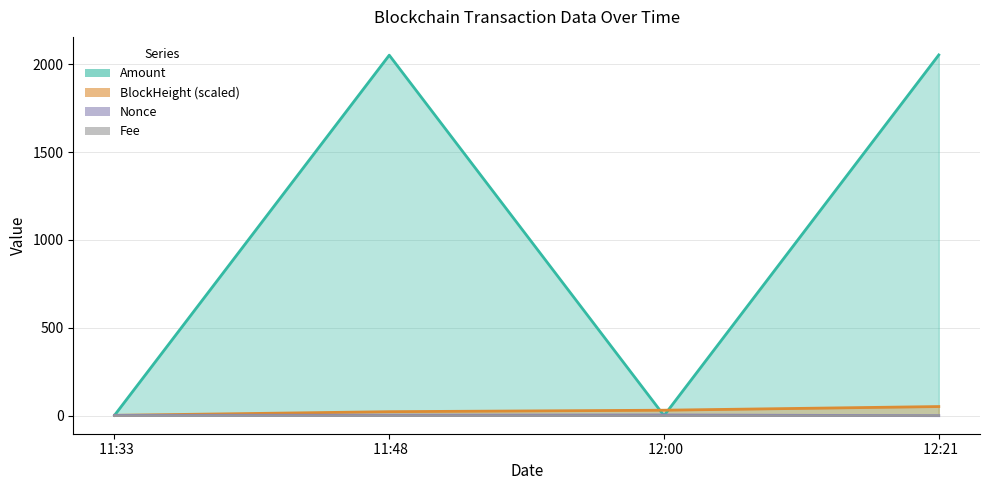

What are all the series names shown in the legend?

Amount, BlockHeight